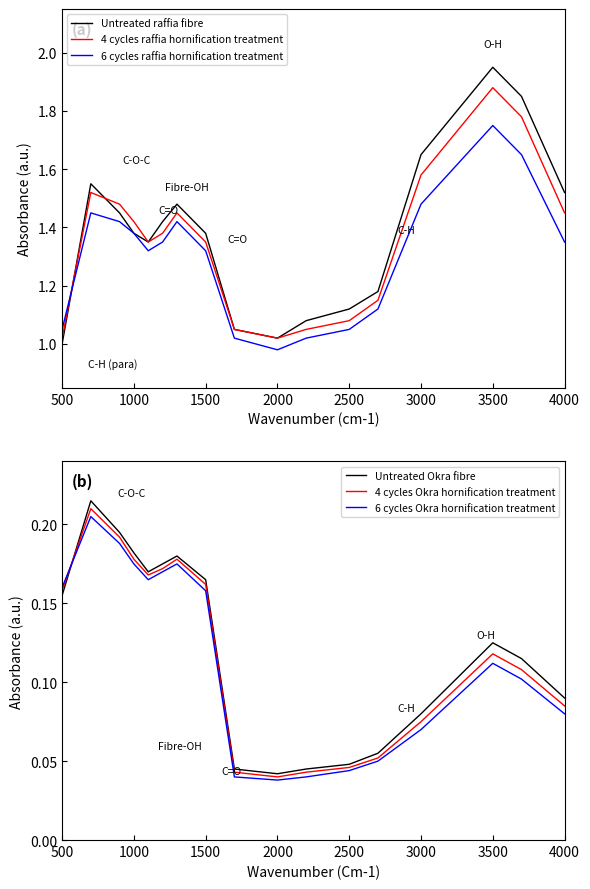

After their last crossing, which series has the higher values: 6 cycles Okra hornification treatment or 4 cycles Okra hornification treatment?

4 cycles Okra hornification treatment